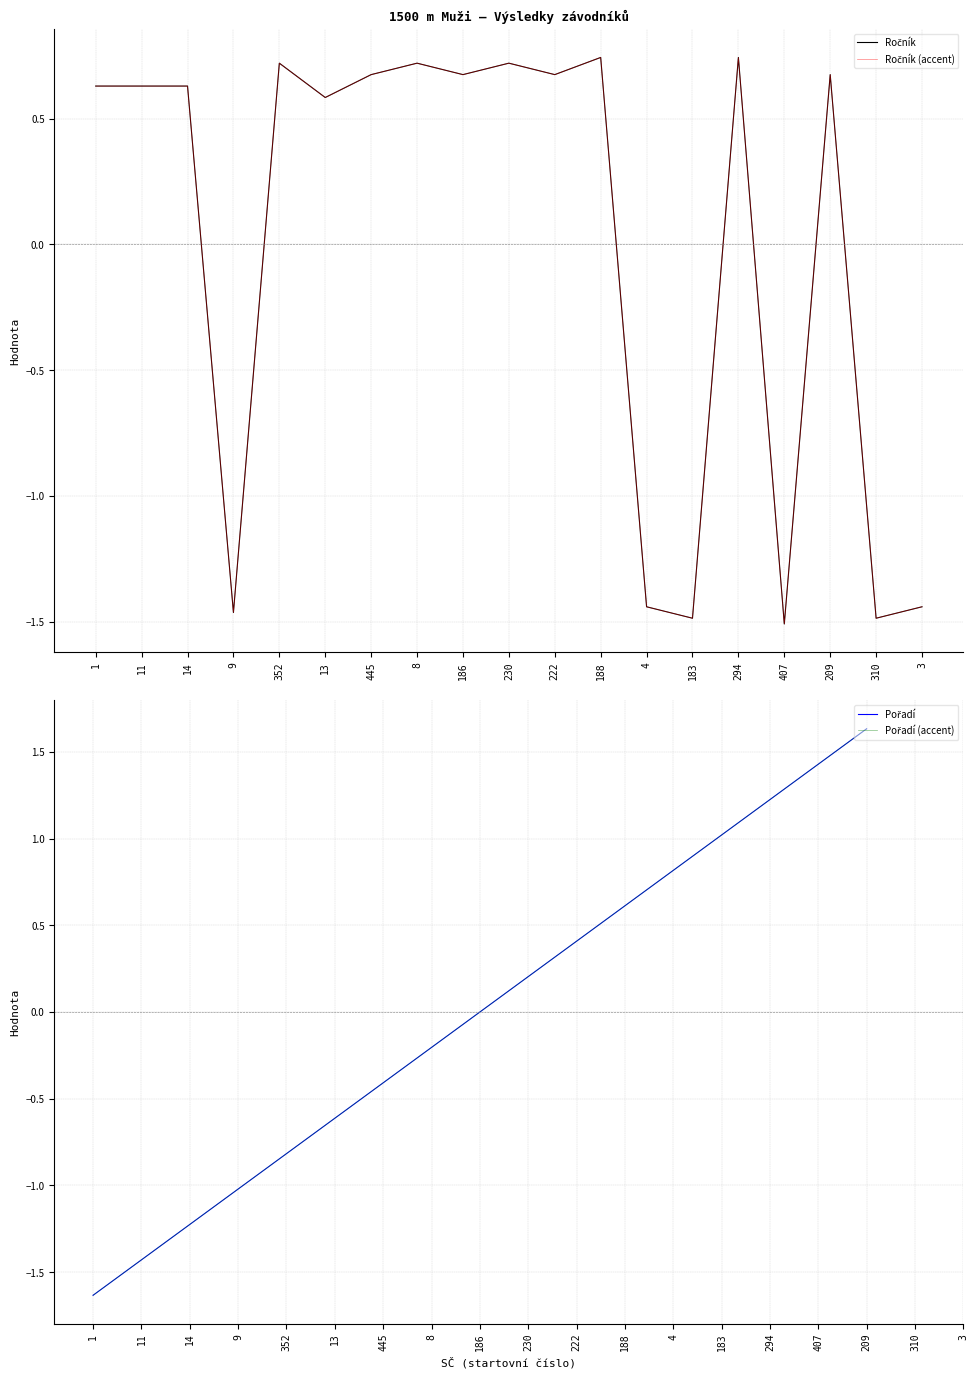

True or false: Ročník (accent) has more than 2 interior local peaks.

True